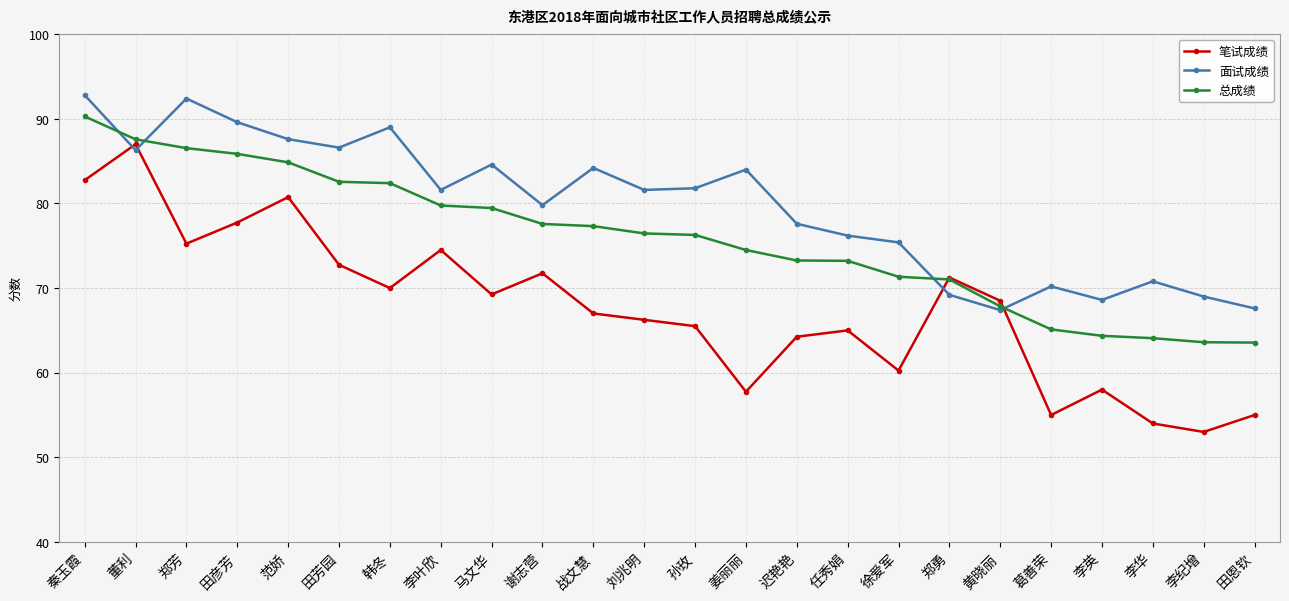

Where does the 面试成绩 series first go above 81?

秦玉霞